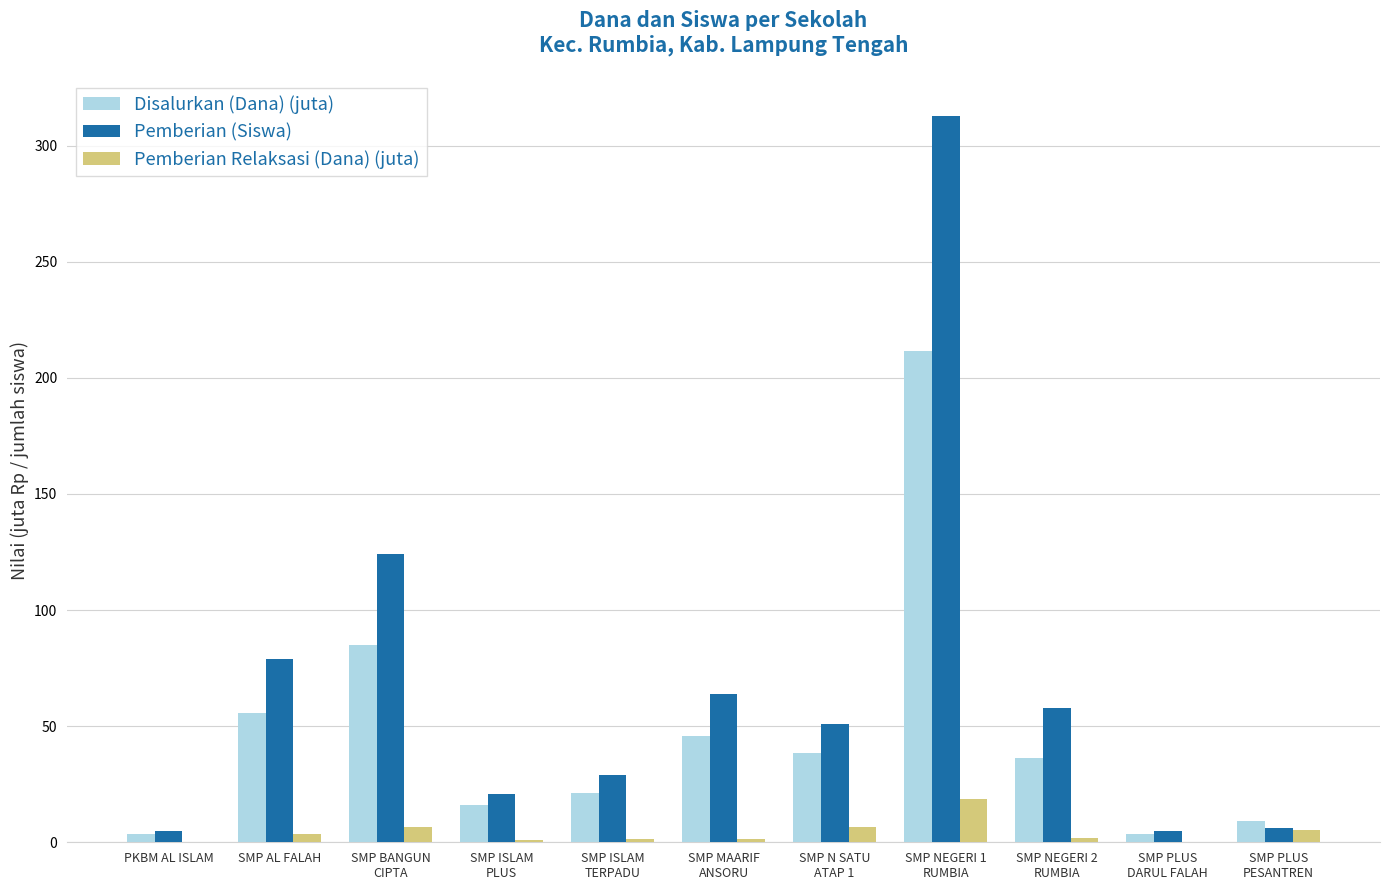

What is the highest value of the Disalurkan (Dana) (juta) series?

211.5